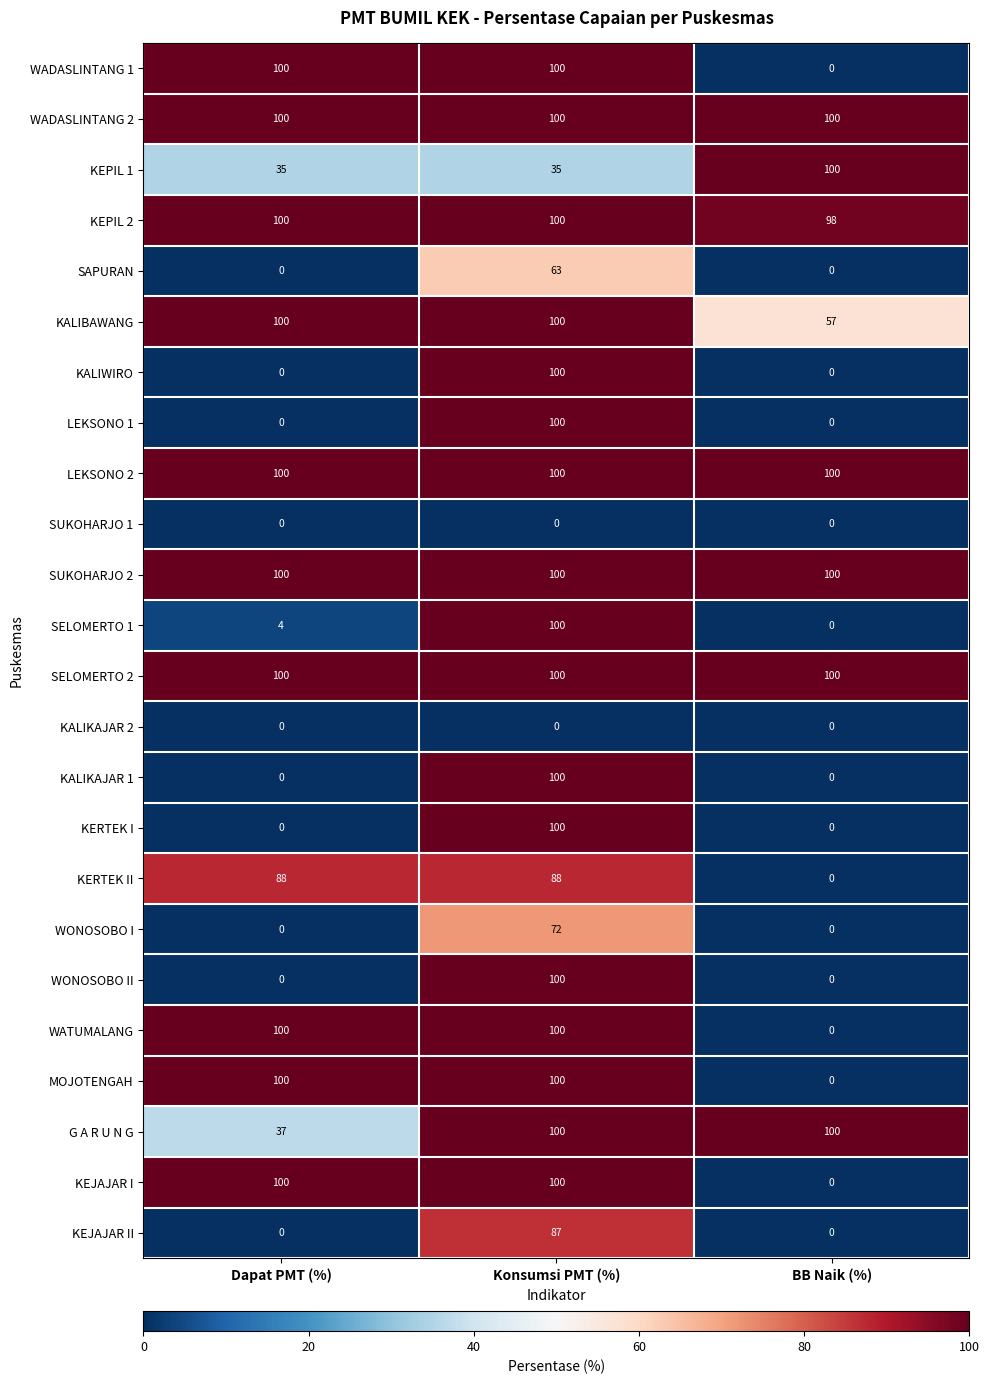

What is the total value across all series at Dapat PMT (%)?

1164